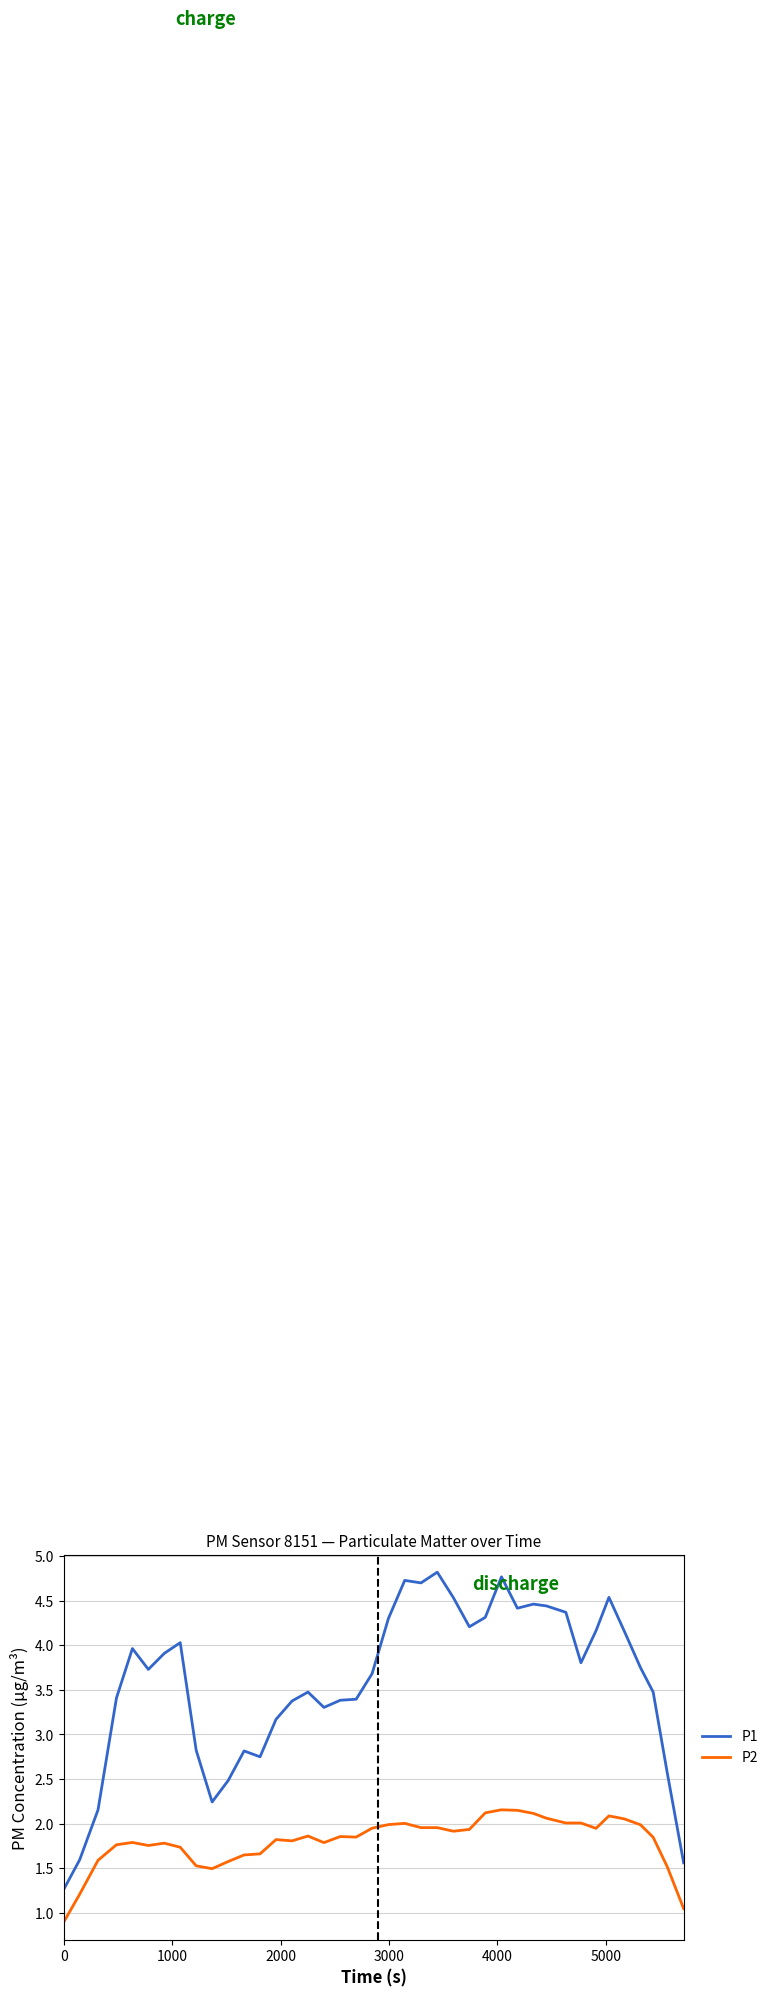

What is the smallest value displayed?

0.9